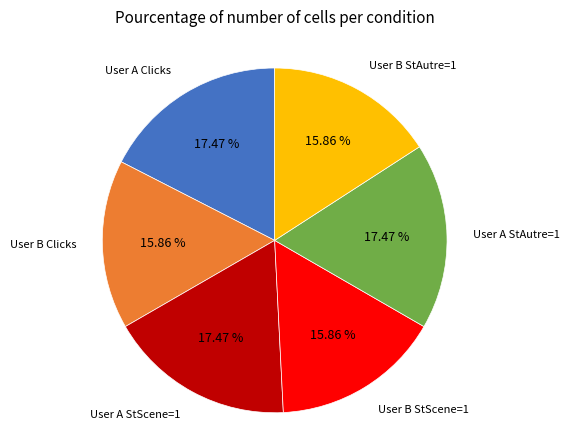

Is there any slice that represents more than half of the pie?

No